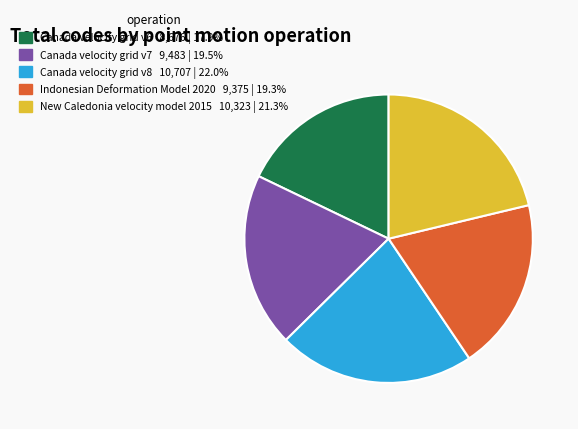

Does Canada velocity grid v8 represent more than half of the total?

No